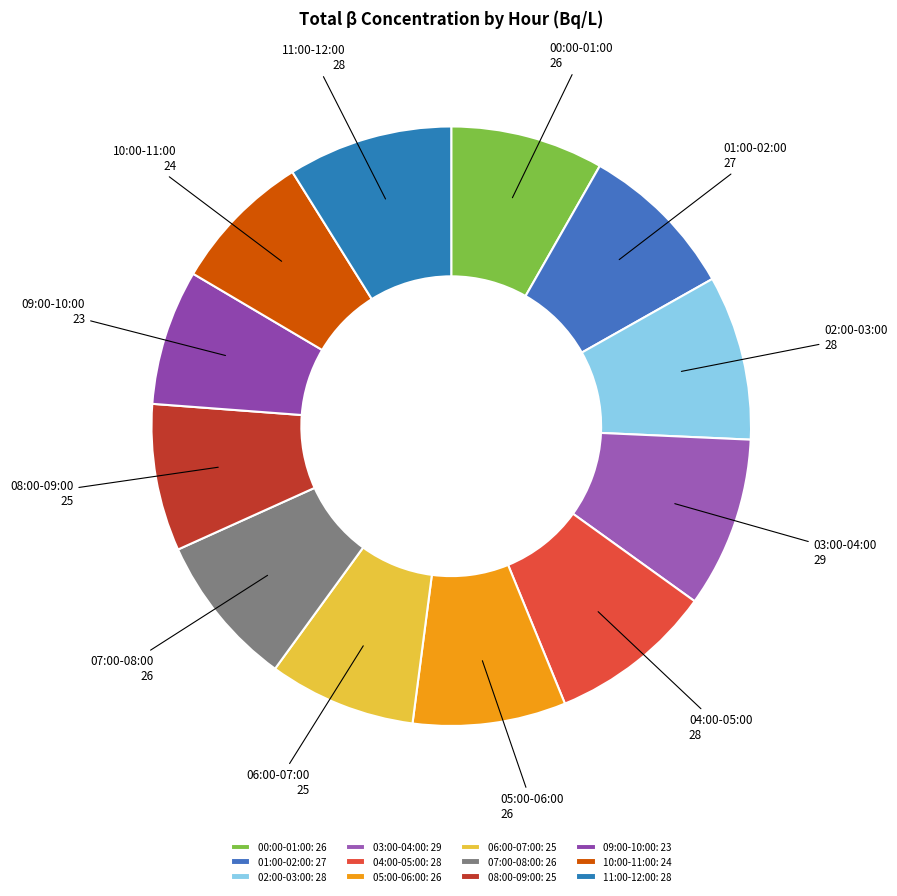

True or false: 01:00-02:00 accounts for 18% of the total.

False